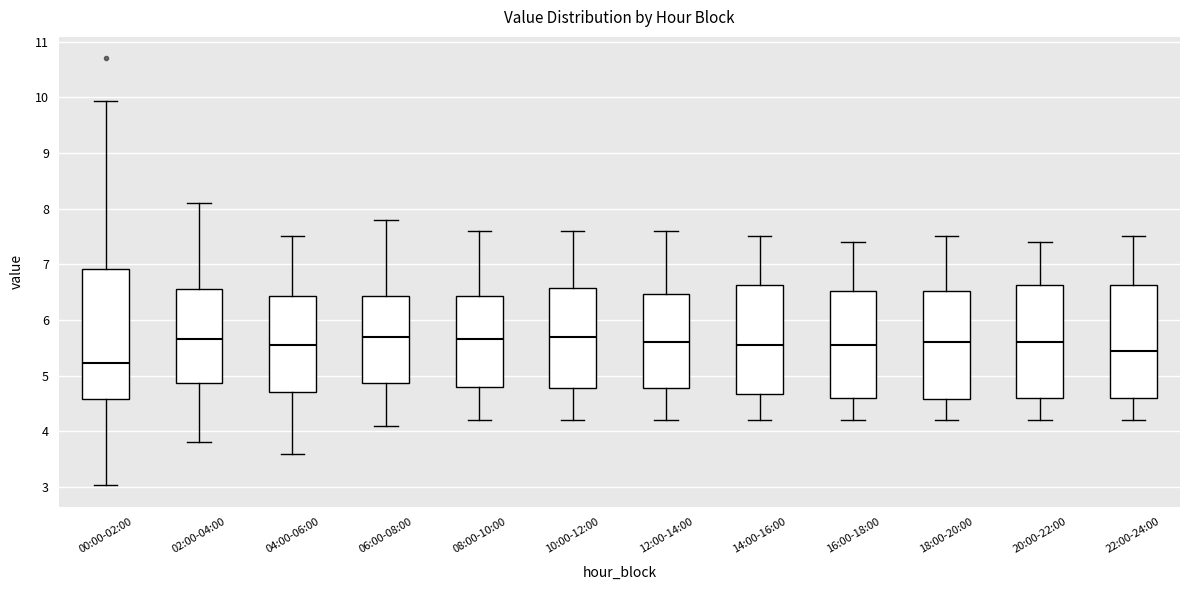

Reading left to right, transcribe this box plot: for each box, give where its median line is, the range the box spans, and where its two whiskers end, as read against the y-axis. The values are not printed on the chart, so give them approximately, as read against the axis.

00:00-02:00: median 5.2, box 4.6 to 6.9, whiskers 3.0 to 9.9
02:00-04:00: median 5.7, box 4.9 to 6.6, whiskers 3.8 to 8.1
04:00-06:00: median 5.6, box 4.7 to 6.4, whiskers 3.6 to 7.5
06:00-08:00: median 5.7, box 4.9 to 6.4, whiskers 4.1 to 7.8
08:00-10:00: median 5.7, box 4.8 to 6.4, whiskers 4.2 to 7.6
10:00-12:00: median 5.7, box 4.8 to 6.6, whiskers 4.2 to 7.6
12:00-14:00: median 5.6, box 4.8 to 6.5, whiskers 4.2 to 7.6
14:00-16:00: median 5.6, box 4.7 to 6.6, whiskers 4.2 to 7.5
16:00-18:00: median 5.6, box 4.6 to 6.5, whiskers 4.2 to 7.4
18:00-20:00: median 5.6, box 4.6 to 6.5, whiskers 4.2 to 7.5
20:00-22:00: median 5.6, box 4.6 to 6.6, whiskers 4.2 to 7.4
22:00-24:00: median 5.5, box 4.6 to 6.6, whiskers 4.2 to 7.5